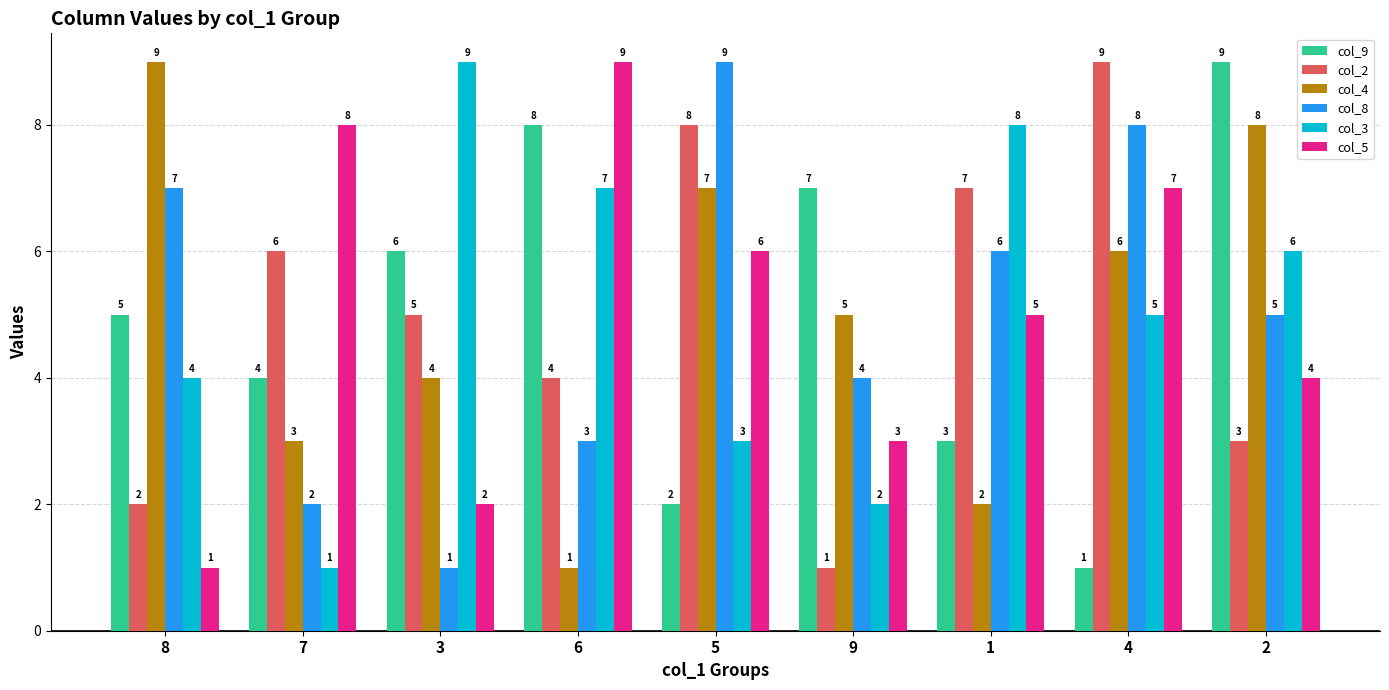

At which category is the sum across all series the highest?

4